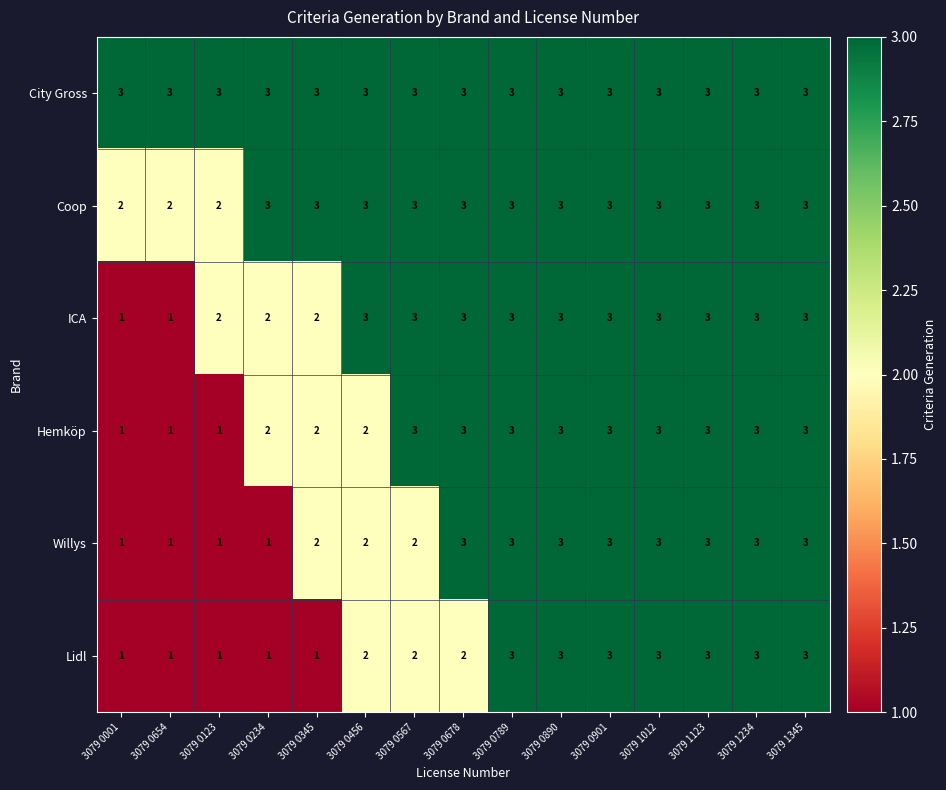

True or false: Coop has a value of 3 at 3079 0678.

True